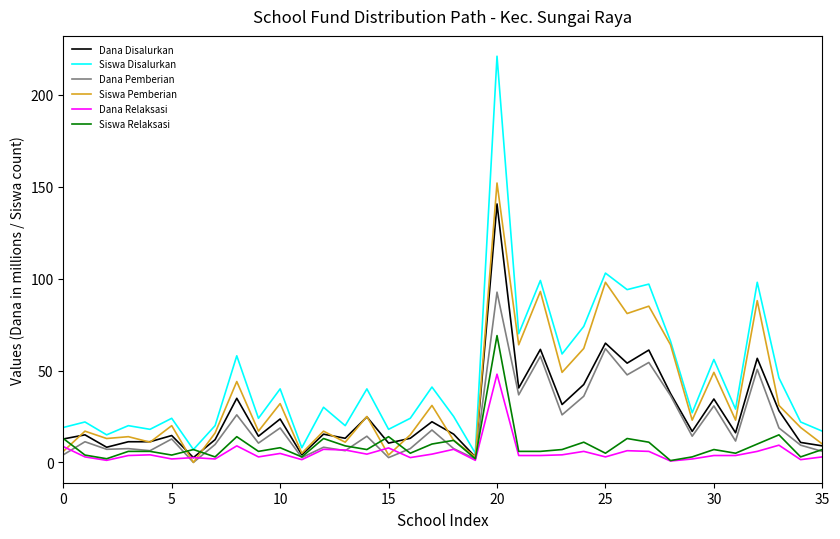

How many distinct data groups are displayed?

6